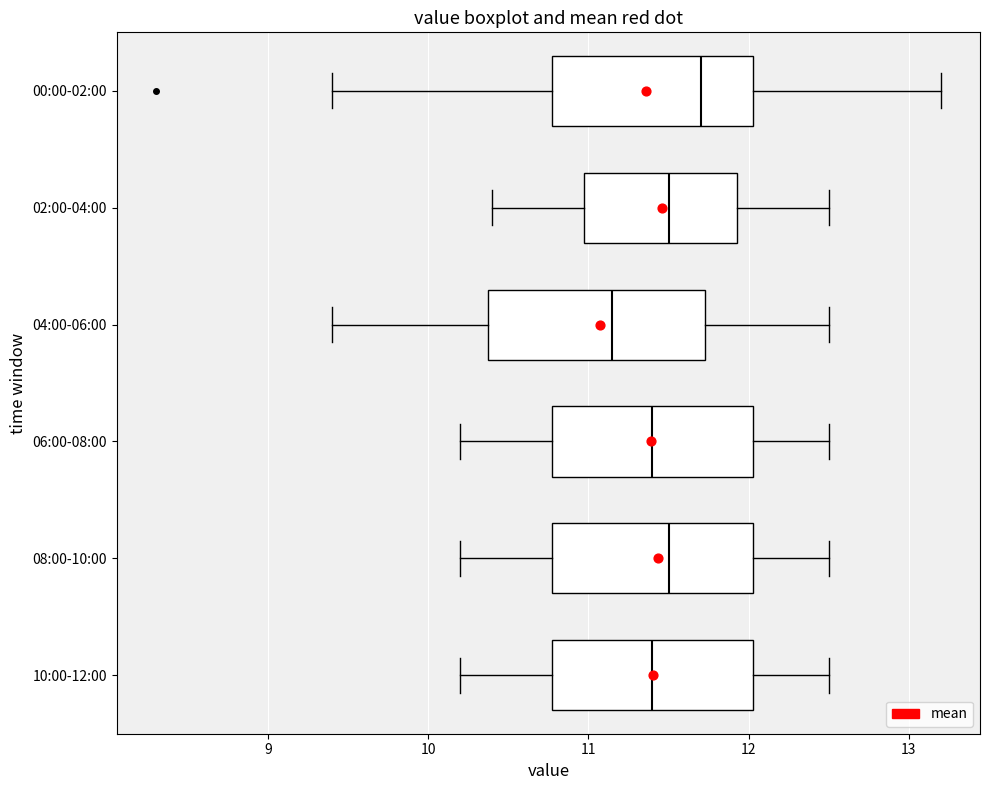

Which box has the furthest to the left median line?

04:00-06:00